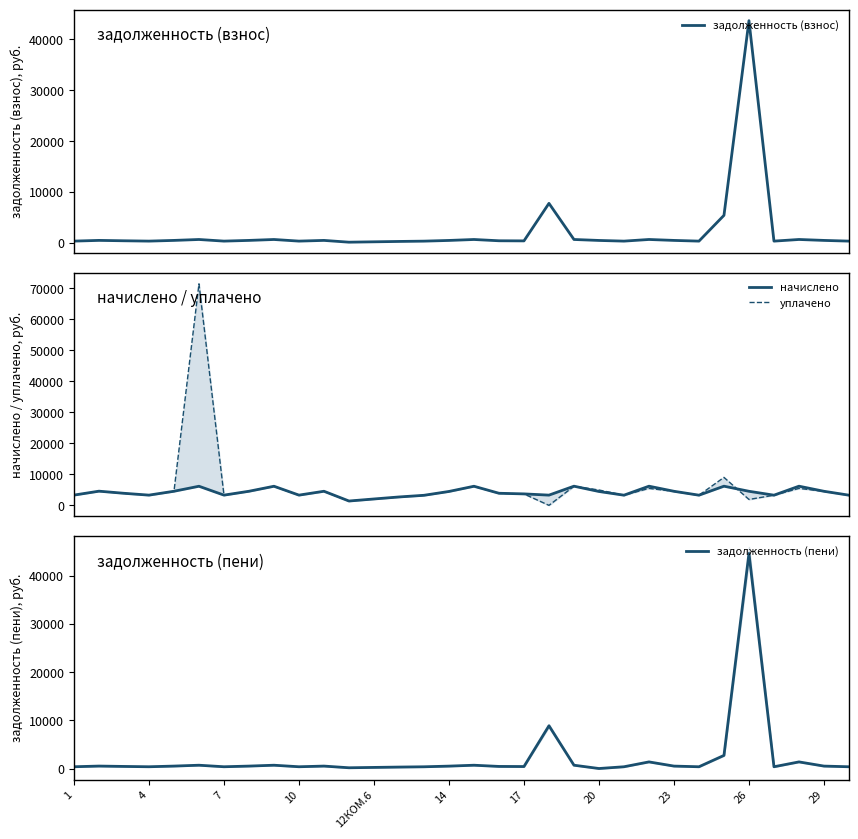

What is the value of the уплачено point at the 14th from the left?

2692.3